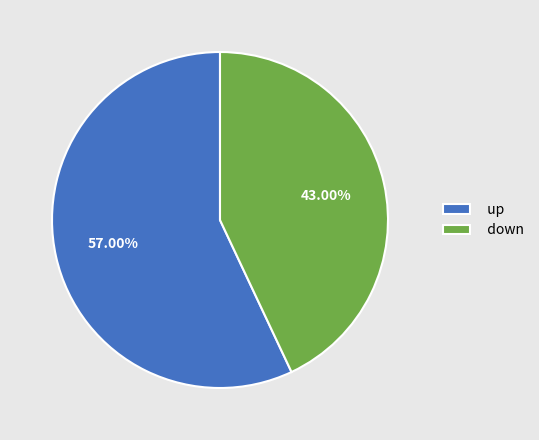

What percentage is the up slice, to the nearest percent?

57%